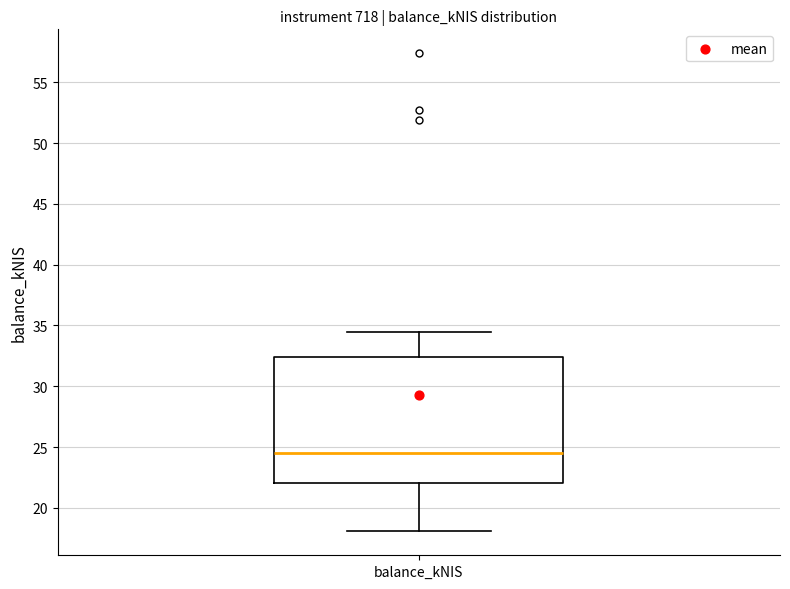

Read this box plot against the y-axis: the position of the median line, the range covered by the box, and the ends of both whiskers. The values are not printed on the chart, so give them approximately, as read against the axis.

median 24.5, box 22.0 to 32.5, whiskers 18.0 to 34.5